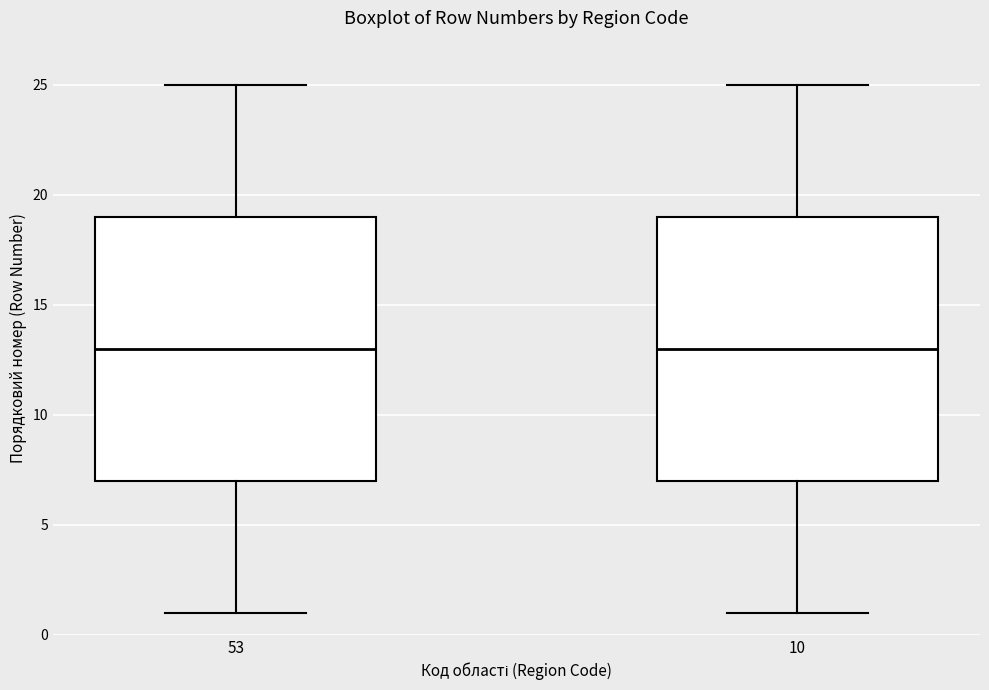

Reading left to right, transcribe this box plot: for each box, give where its median line is, the range the box spans, and where its two whiskers end, as read against the y-axis. The values are not printed on the chart, so give them approximately, as read against the axis.

53: median 13, box 7 to 19, whiskers 1 to 25
10: median 13, box 7 to 19, whiskers 1 to 25